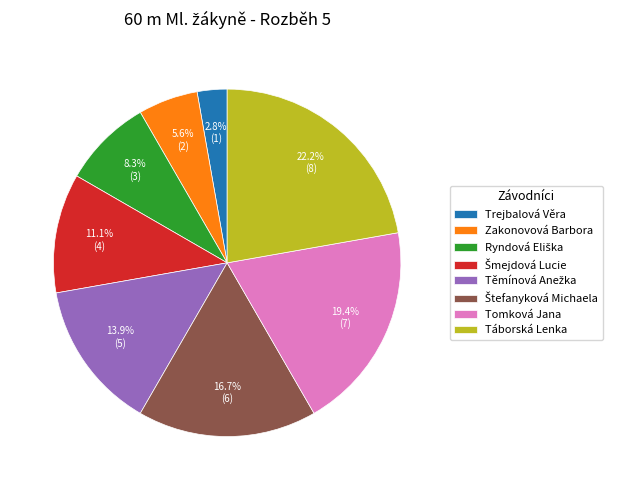

Count the number of slices in the pie.

8